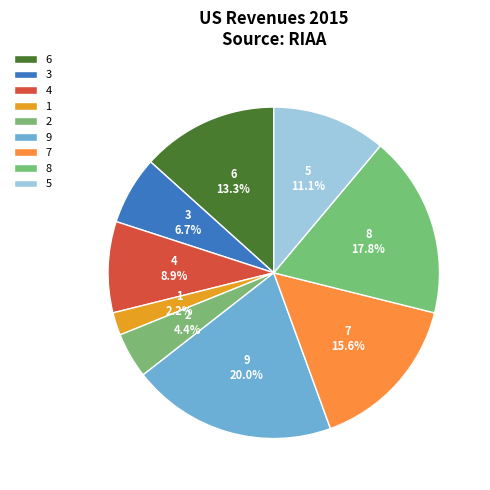

Do 3 and 9 together represent more than half of the pie?

No